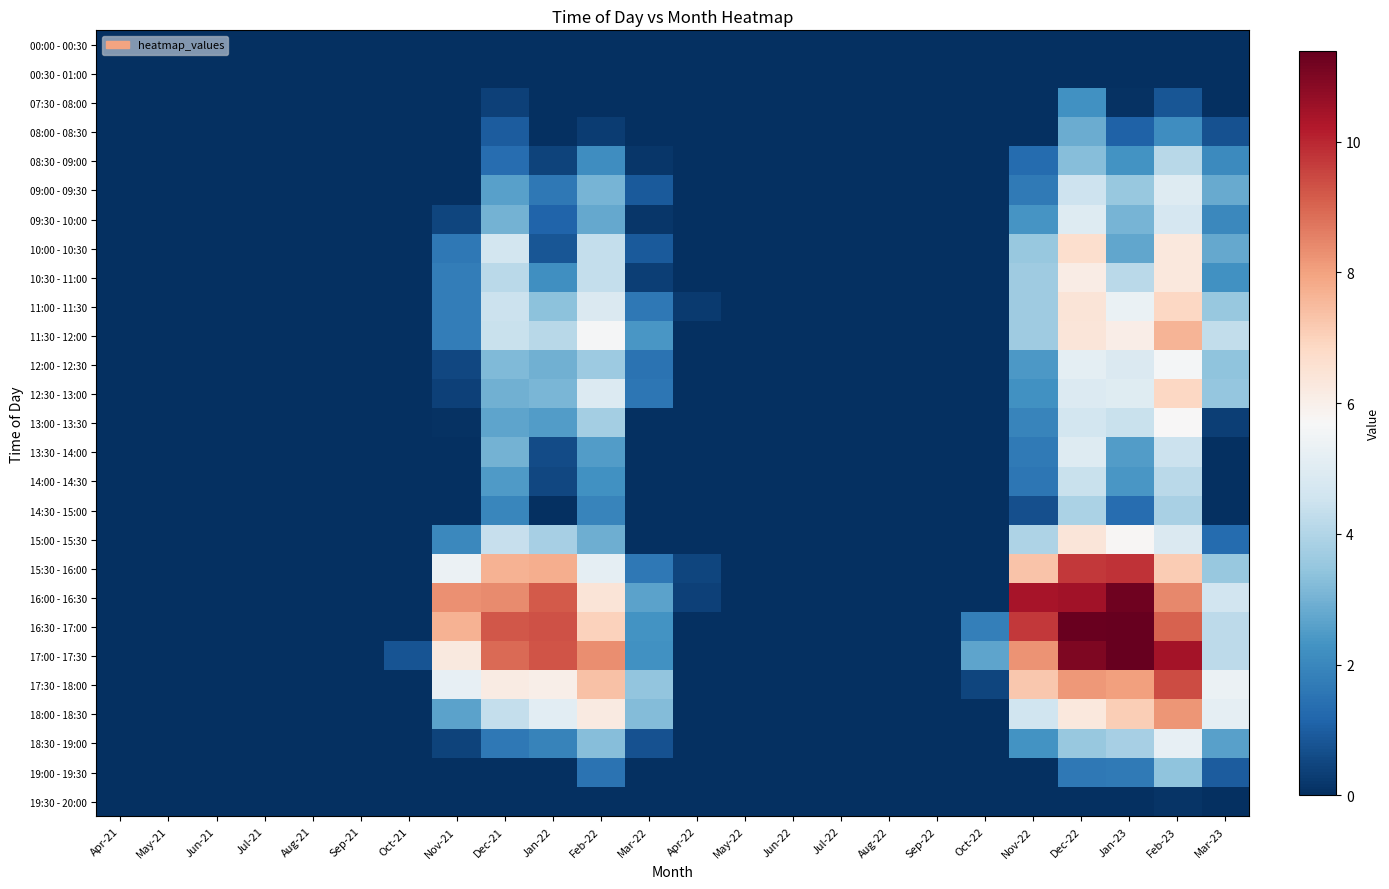

What is the greatest value displayed?

11.4